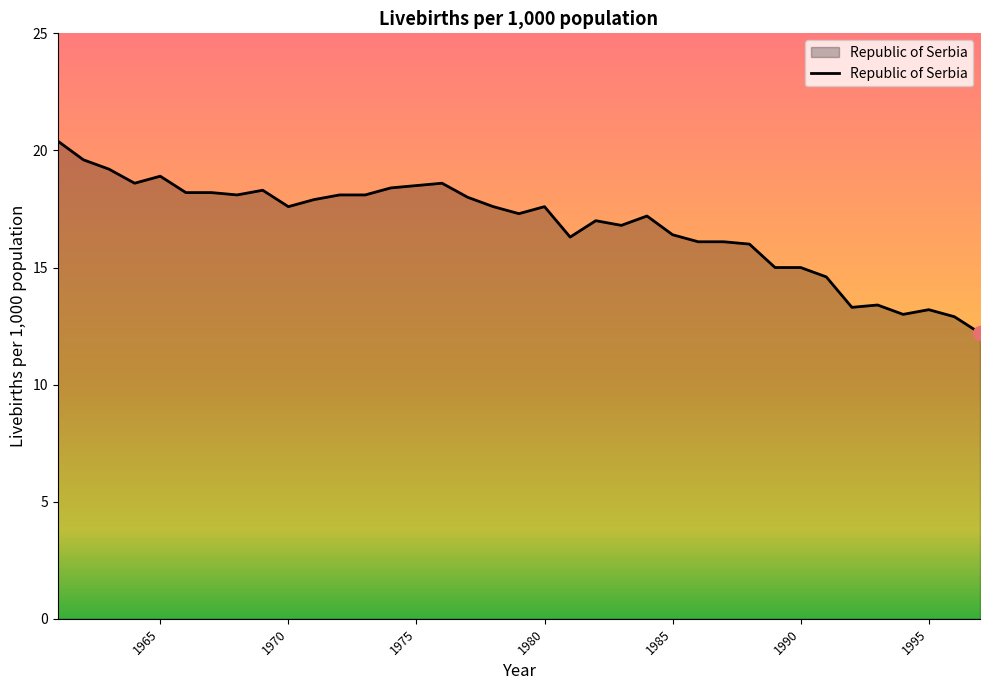

What is the difference between the maximum and minimum values?

8.2